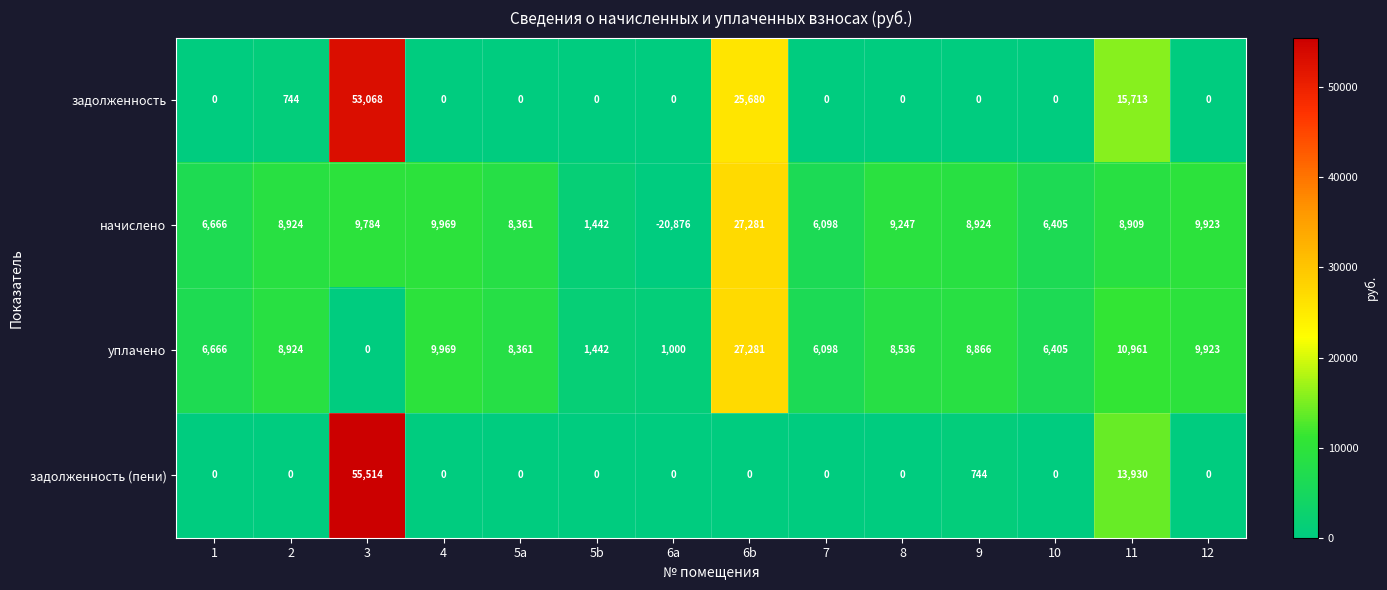

What is the maximum value for уплачено?

27281